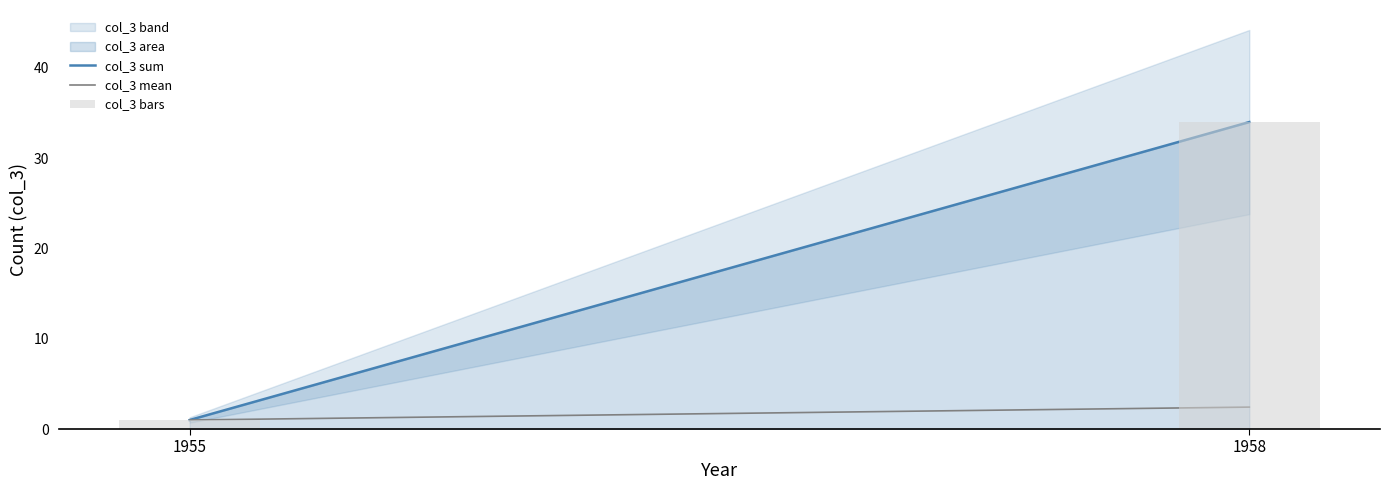

Read the value at 1958, to the nearest 10.

30